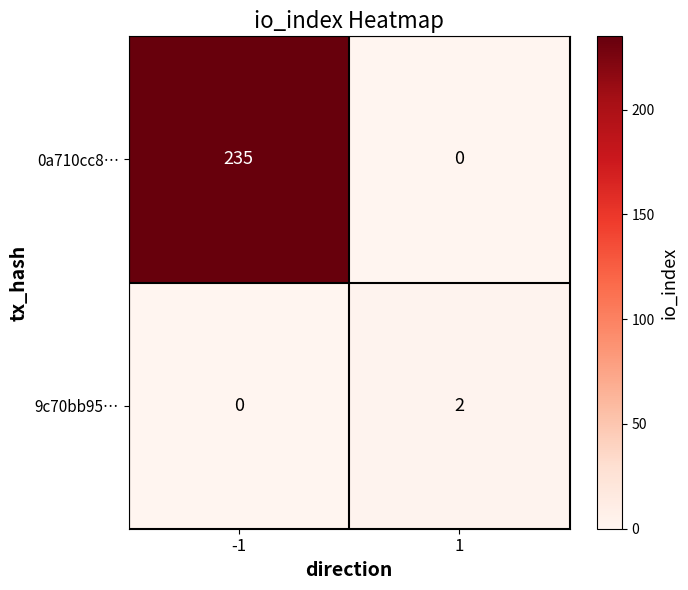

True or false: 9c70bb95… has a value of 2 at 1.

True